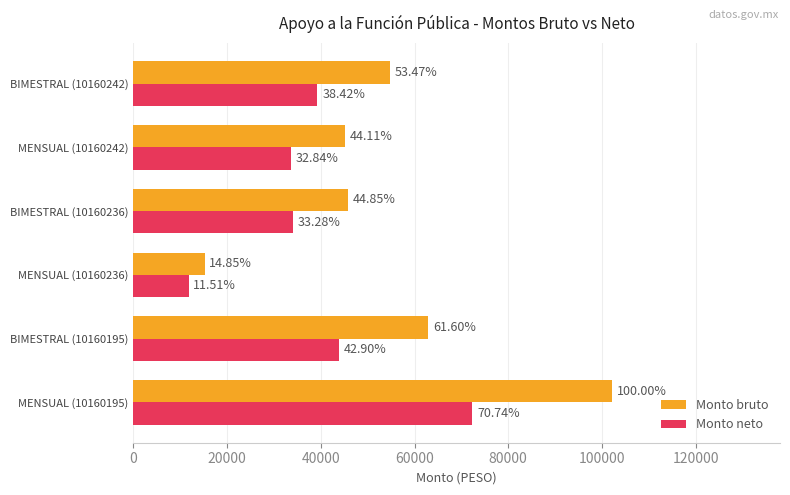

Rank the series by their average value, from lowest to highest.

Monto neto, Monto bruto